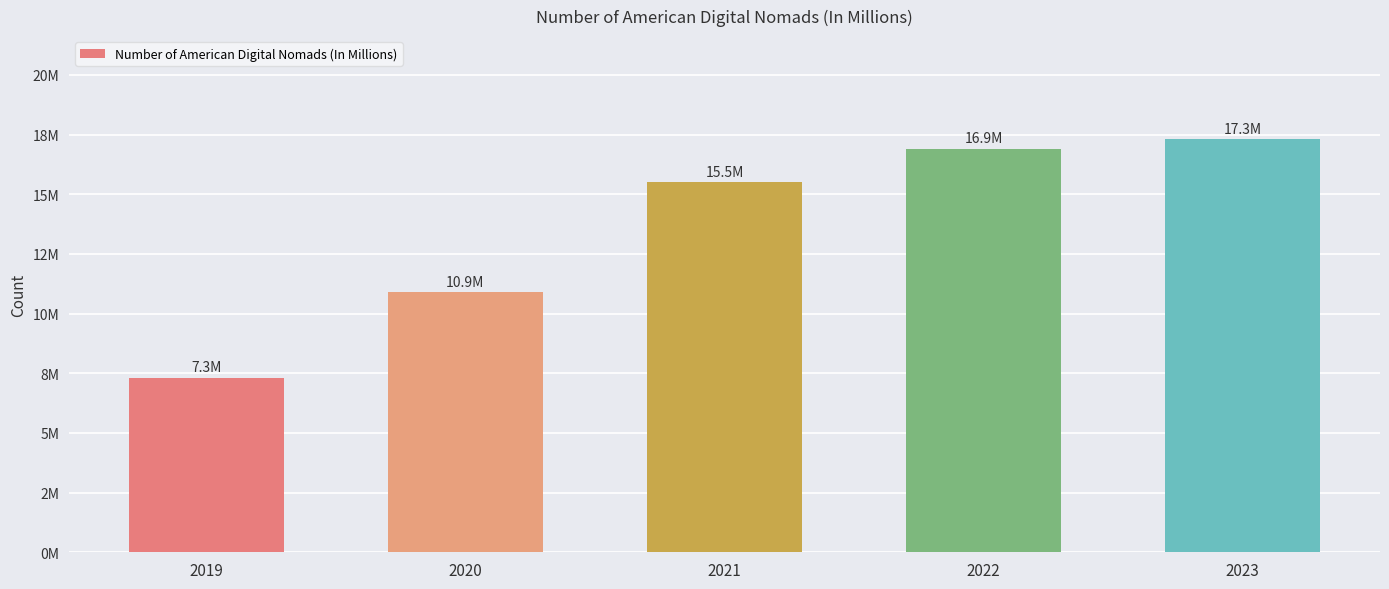

Are the bars horizontal?

No